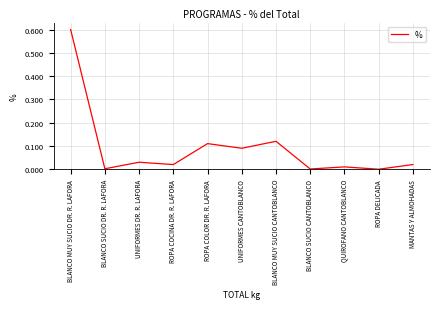

What position from the right is BLANCO MUY SUCIO CANTOBLANCO?

5